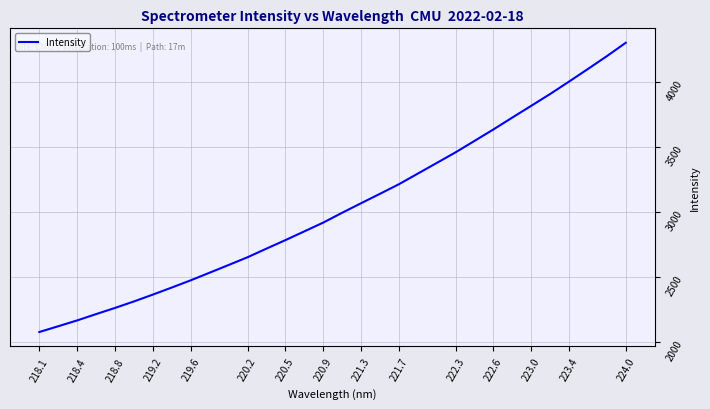

What is the smallest value displayed?

2079.2